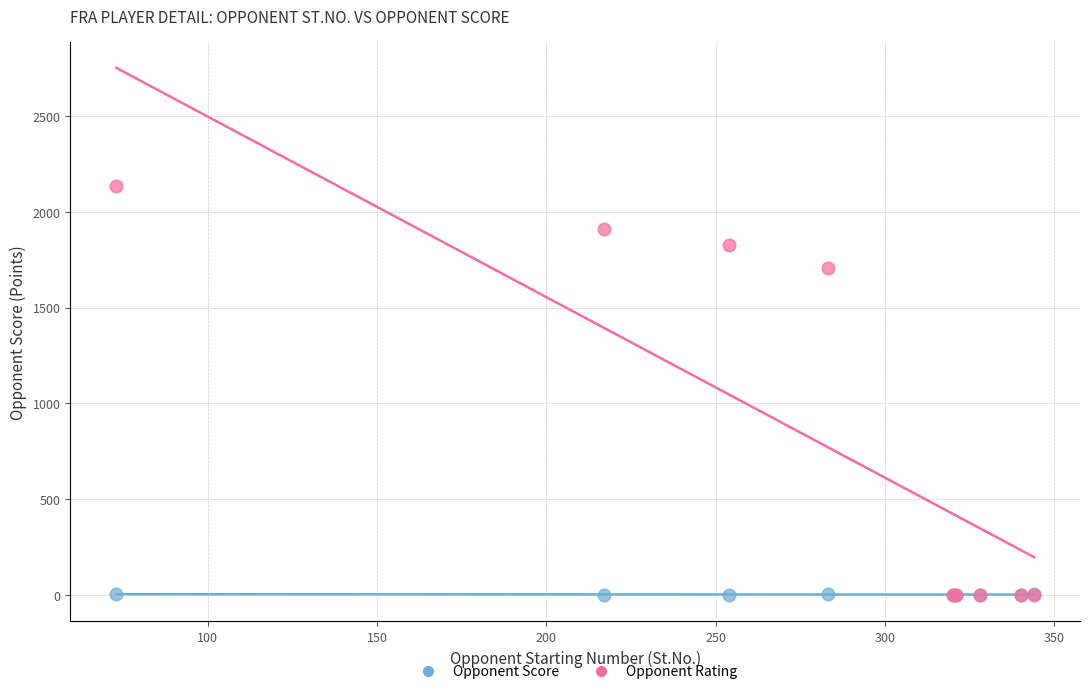

In the Opponent Rating series, what Y value is closest to 1067?

1709.0